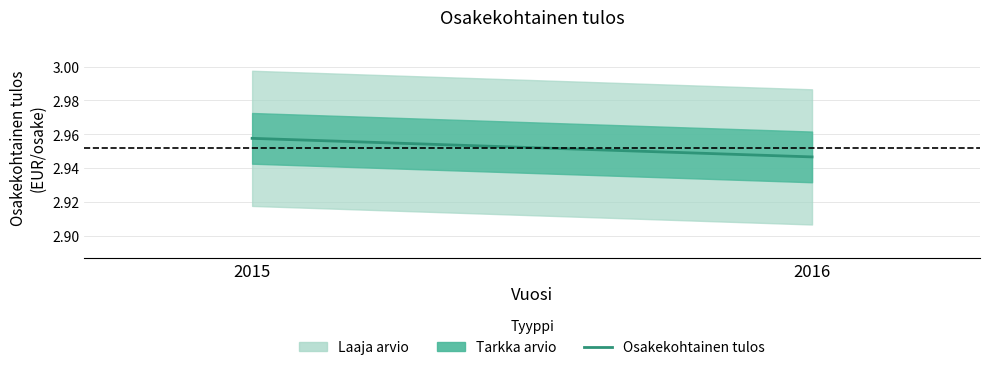

Reading left to right, extract all data points from this chart.

3.0	2.9